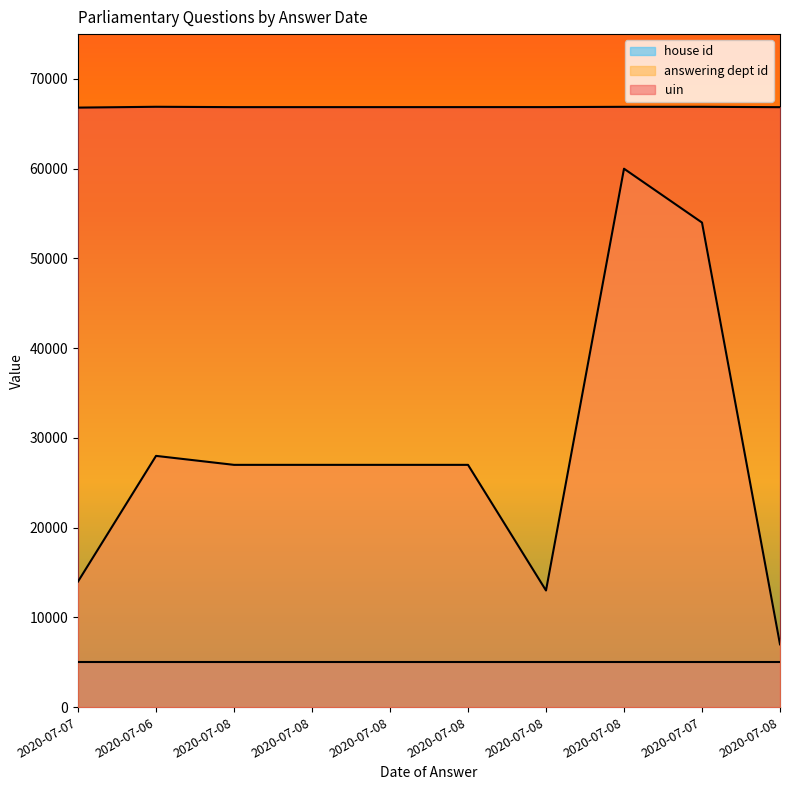

Between 2020-07-07 and 2020-07-08, which series saw the biggest shift?

answering dept id